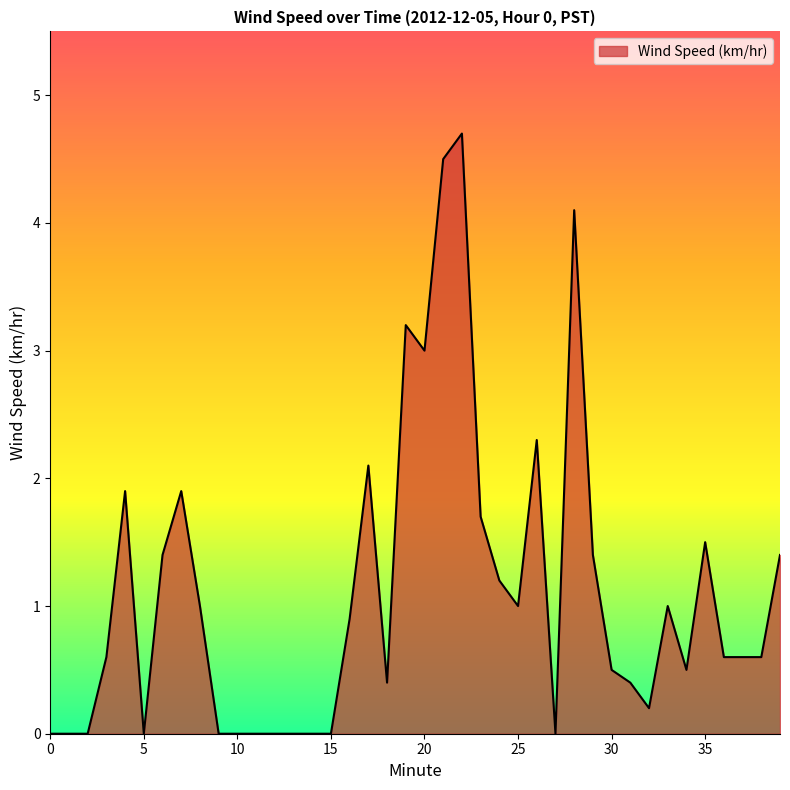

Reading left to right, transcribe all the data shown in this chart.

0=0.0	1=0.0	2=0.0	3=0.6	4=1.9	5=0.0	6=1.4	7=1.9	8=1.0	9=0.0	10=0.0	11=0.0	12=0.0	13=0.0	14=0.0	15=0.0	16=0.9	17=2.1	18=0.4	19=3.2	20=3.0	21=4.5	22=4.7	23=1.7	24=1.2	25=1.0	26=2.3	27=0.0	28=4.1	29=1.4	30=0.5	31=0.4	32=0.2	33=1.0	34=0.5	35=1.5	36=0.6	37=0.6	38=0.6	39=1.4